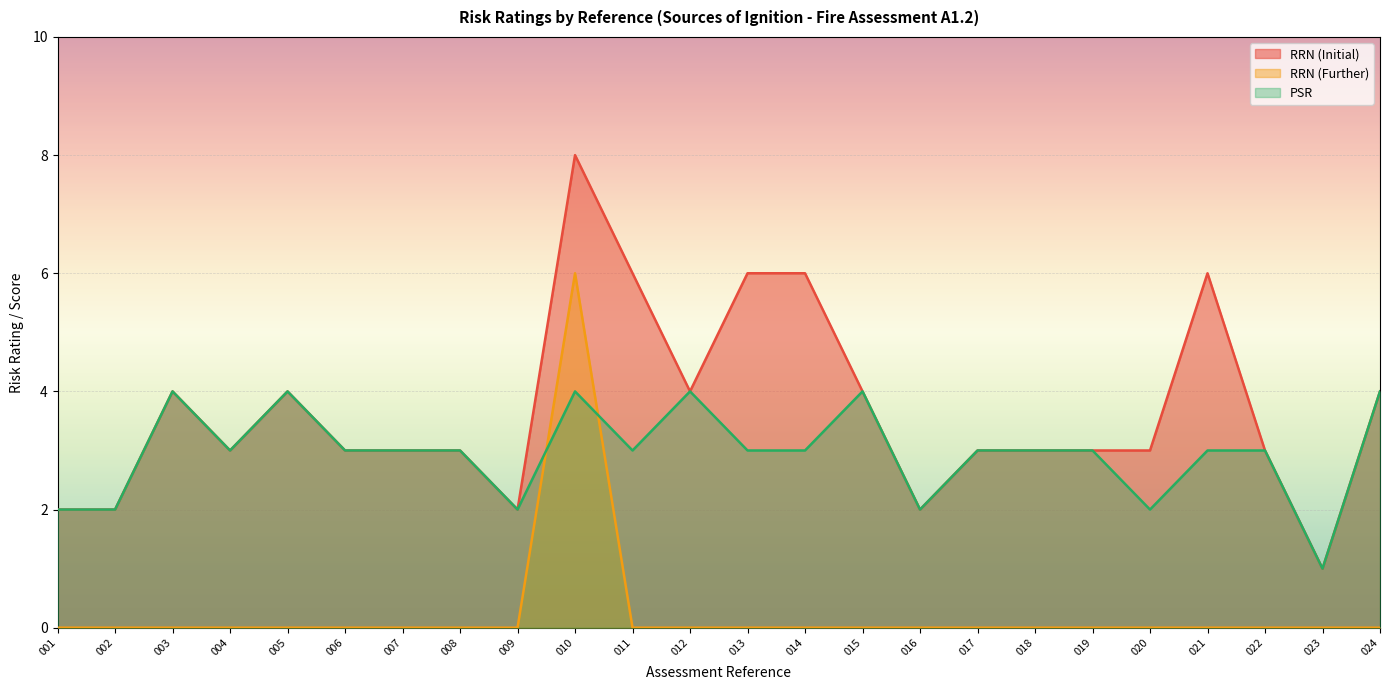

Reading left to right, transcribe all the data shown in this chart.

RRN (Initial): 001=2	002=2	003=4	004=3	005=4	006=3	007=3	008=3	009=2	010=8	011=6	012=4	013=6	014=6	015=4	016=2	017=3	018=3	019=3	020=3	021=6	022=3	023=1	024=4
RRN (Further): 001=0	002=0	003=0	004=0	005=0	006=0	007=0	008=0	009=0	010=6	011=0	012=0	013=0	014=0	015=0	016=0	017=0	018=0	019=0	020=0	021=0	022=0	023=0	024=0
PSR: 001=2	002=2	003=4	004=3	005=4	006=3	007=3	008=3	009=2	010=4	011=3	012=4	013=3	014=3	015=4	016=2	017=3	018=3	019=3	020=2	021=3	022=3	023=1	024=4